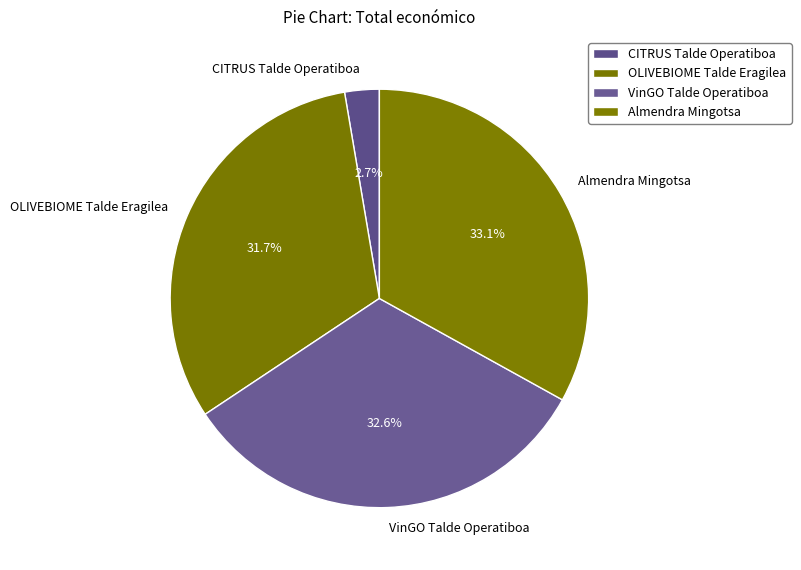

What percentage is NOT represented by OLIVEBIOME Talde Eragilea?

68.3%